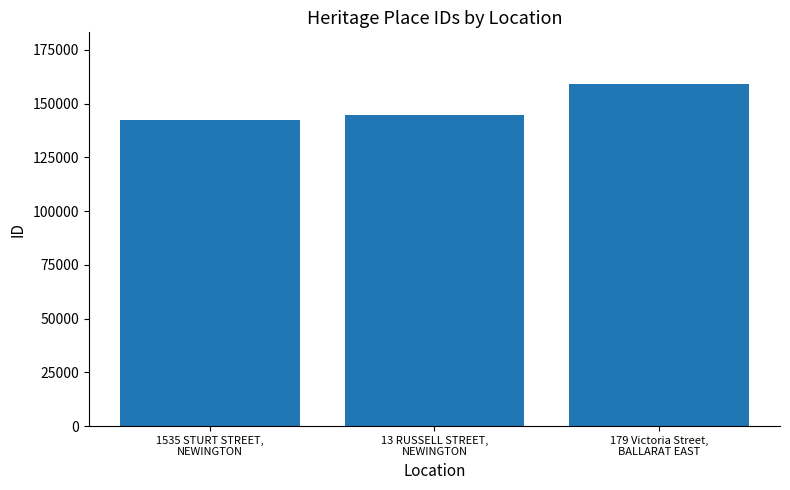

What is the sum of all values?

445888